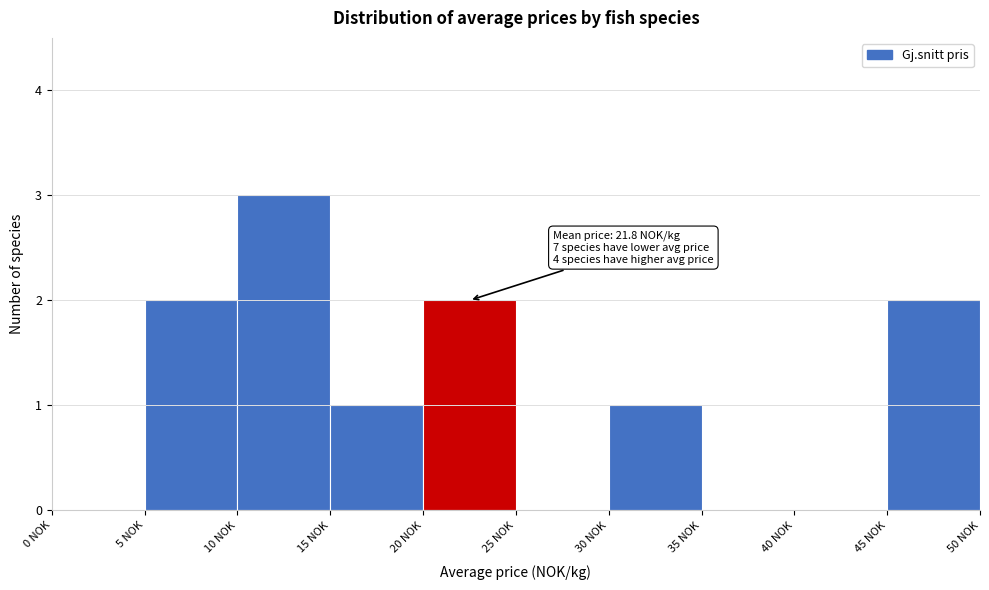

Over which range of the x-axis is the bar tallest?

10 to 15